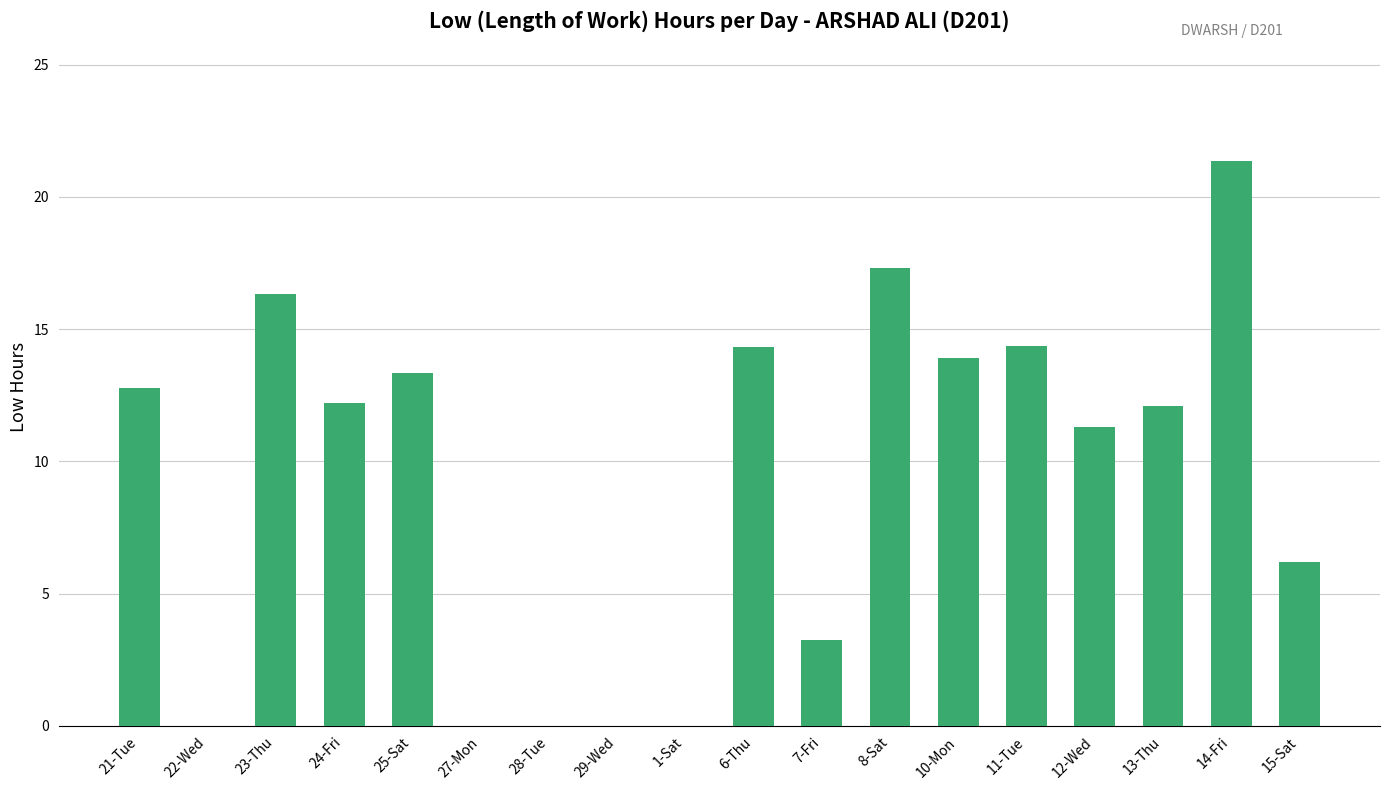

Count the number of categories in the chart.

18